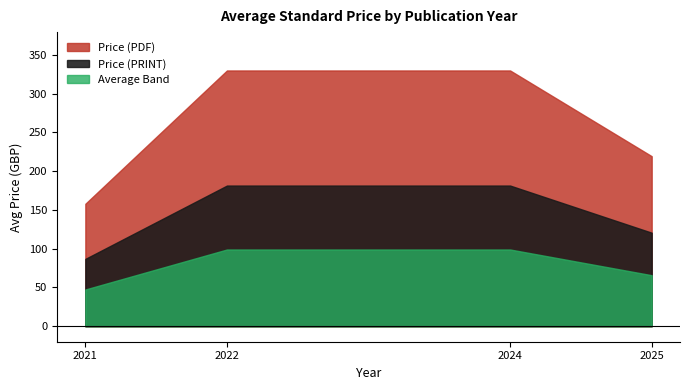

True or false: Price (PDF) and Price (PRINT) intersect in this chart.

False